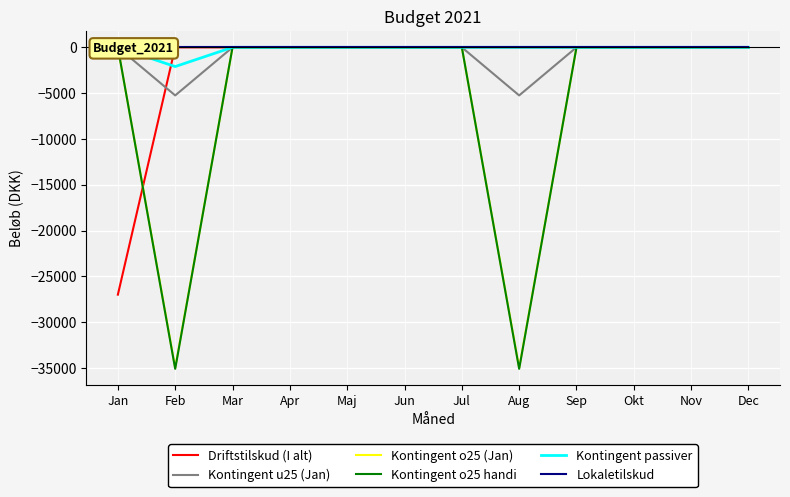

True or false: Kontingent passiver has more than 0 interior local peaks.

False